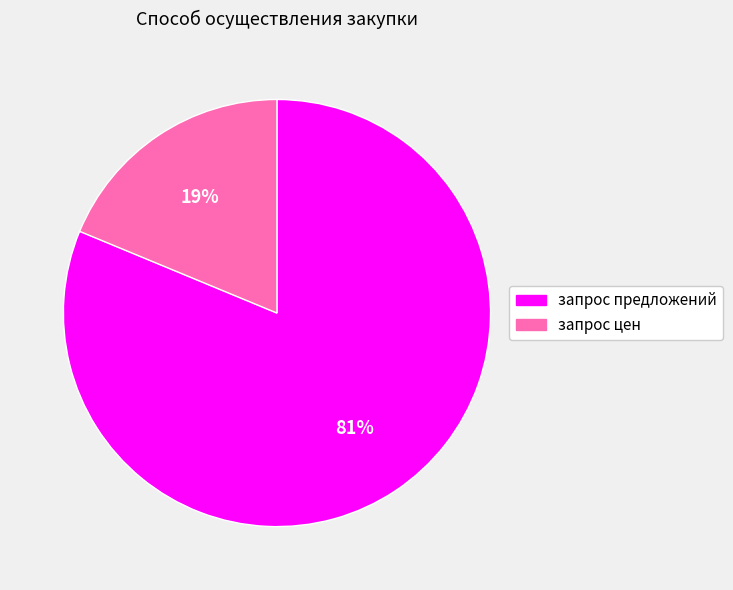

Rank the categories by value from lowest to highest.

запрос цен, запрос предложений